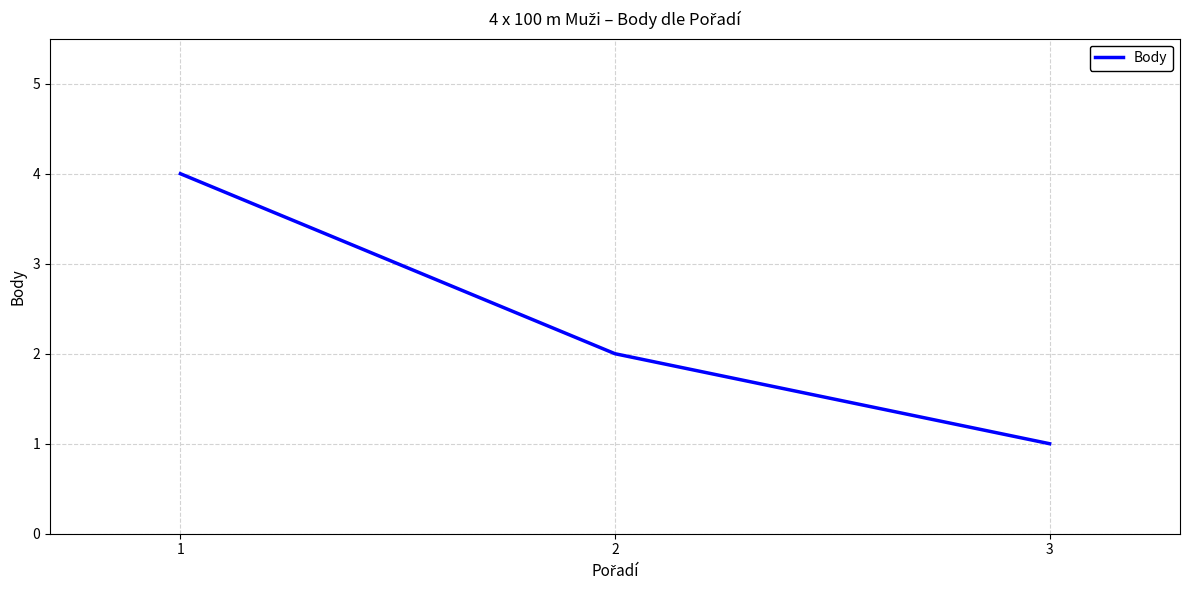

Between 3 and 2, which is larger?

2